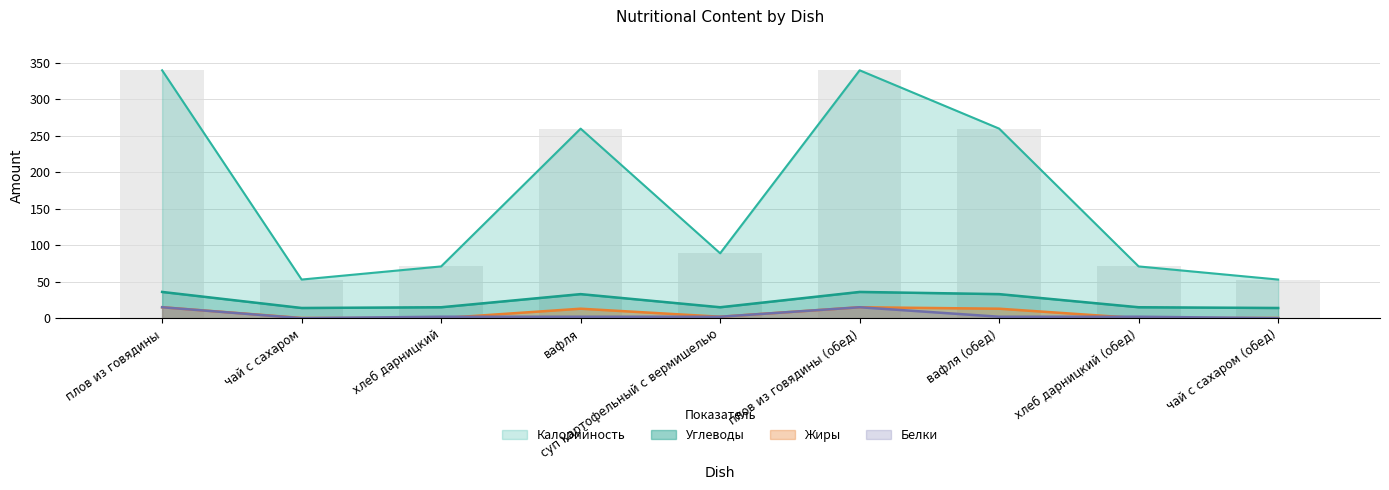

Between хлеб дарницкий (обед) and вафля, which is larger?

вафля